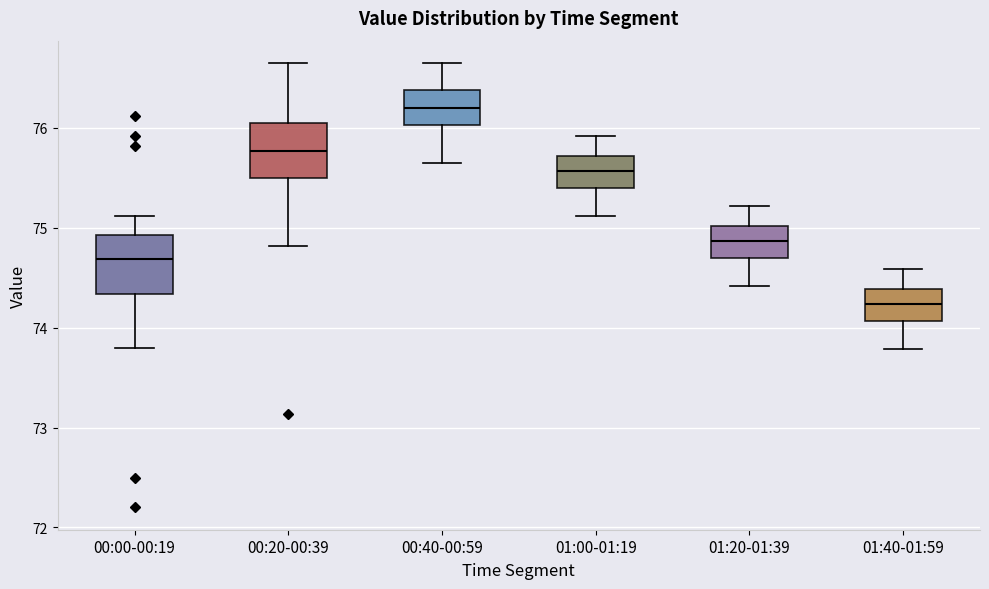

Where does the median line of the box for 00:20-00:39 sit on the y-axis? The values are not printed on the chart, so give them approximately, as read against the axis.

75.8